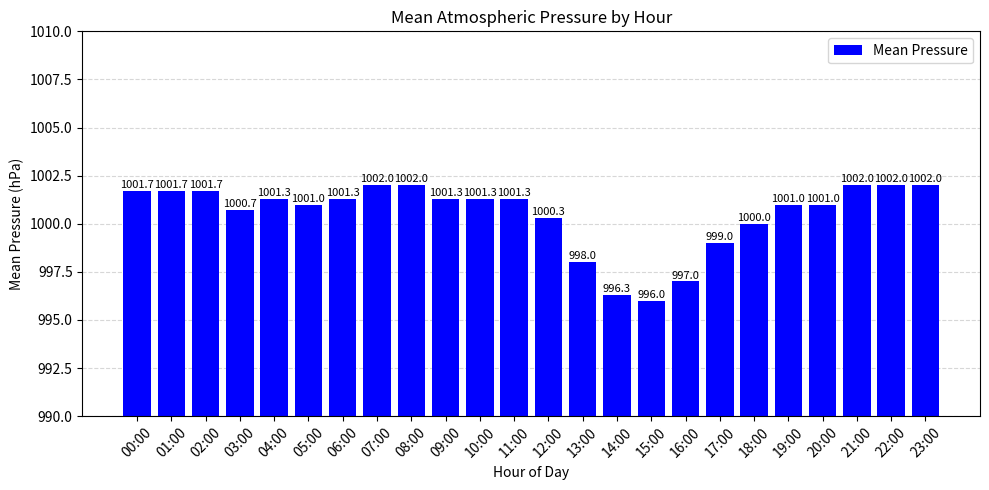

Reading left to right, extract all data points from this chart.

00:00=1001.7	01:00=1001.7	02:00=1001.7	03:00=1000.7	04:00=1001.3	05:00=1001.0	06:00=1001.3	07:00=1002.0	08:00=1002.0	09:00=1001.3	10:00=1001.3	11:00=1001.3	12:00=1000.3	13:00=998.0	14:00=996.3	15:00=996.0	16:00=997.0	17:00=999.0	18:00=1000.0	19:00=1001.0	20:00=1001.0	21:00=1002.0	22:00=1002.0	23:00=1002.0